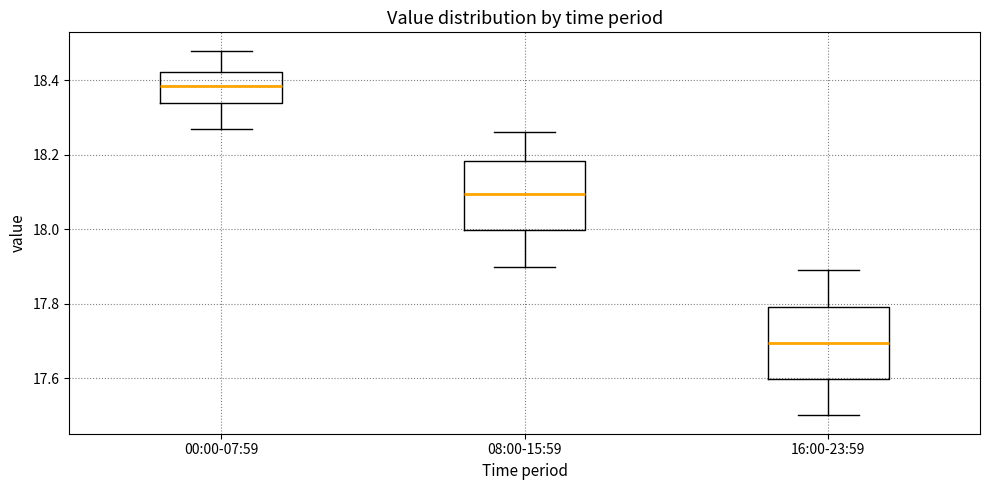

Where does the lower whisker of the box for 00:00-07:59 end on the y-axis? The values are not printed on the chart, so give them approximately, as read against the axis.

18.28